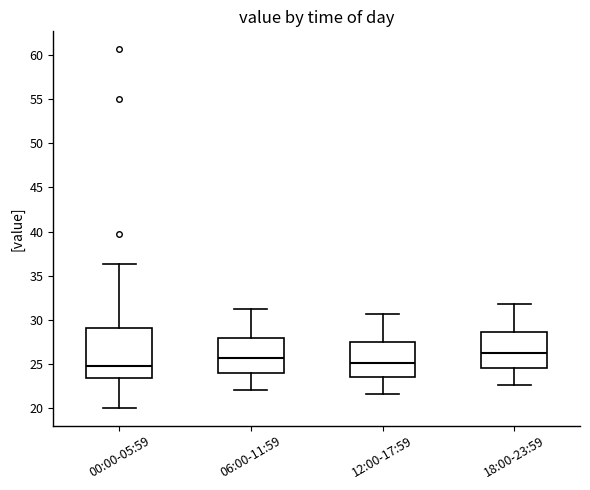

Where does the upper whisker of the box for 12:00-17:59 end on the y-axis? The values are not printed on the chart, so give them approximately, as read against the axis.

30.5